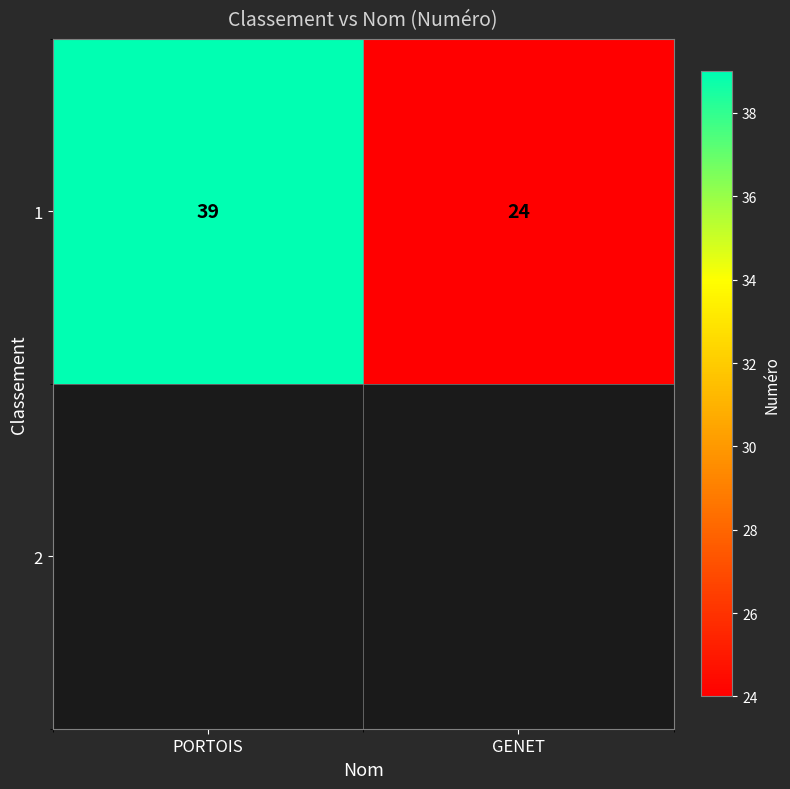

How many series are shown in this chart?

1